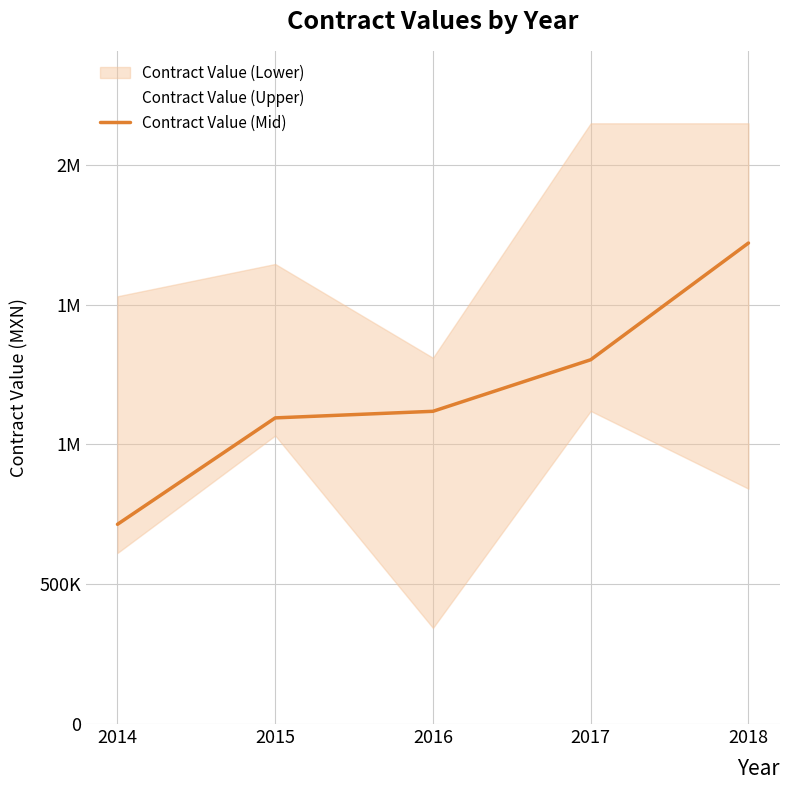

What is the value of the Contract Value (Upper) point at the 1st from the left?

1529503.4